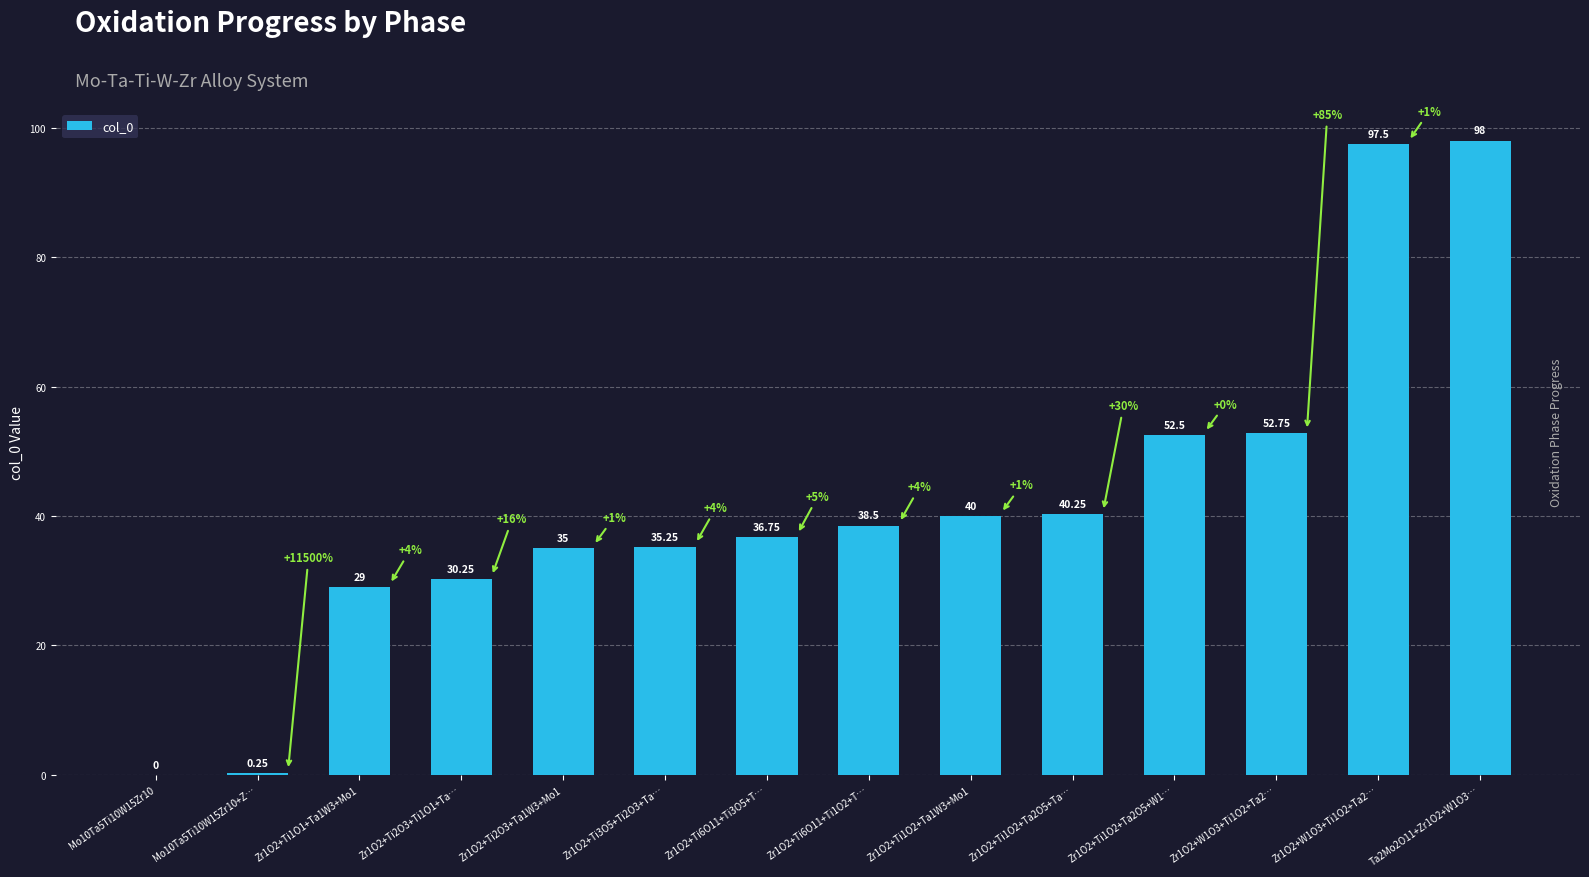

The value at Zr1O2+W1O3+Ti1O2+Ta2… is 51.9. True or false?

False